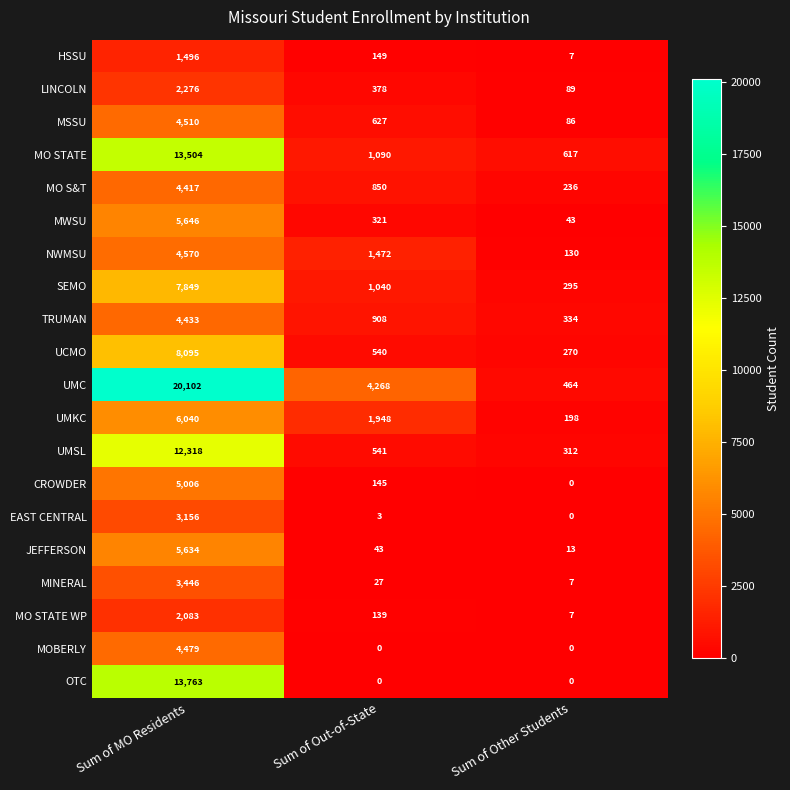

Which series has the largest total across all categories?

UMC